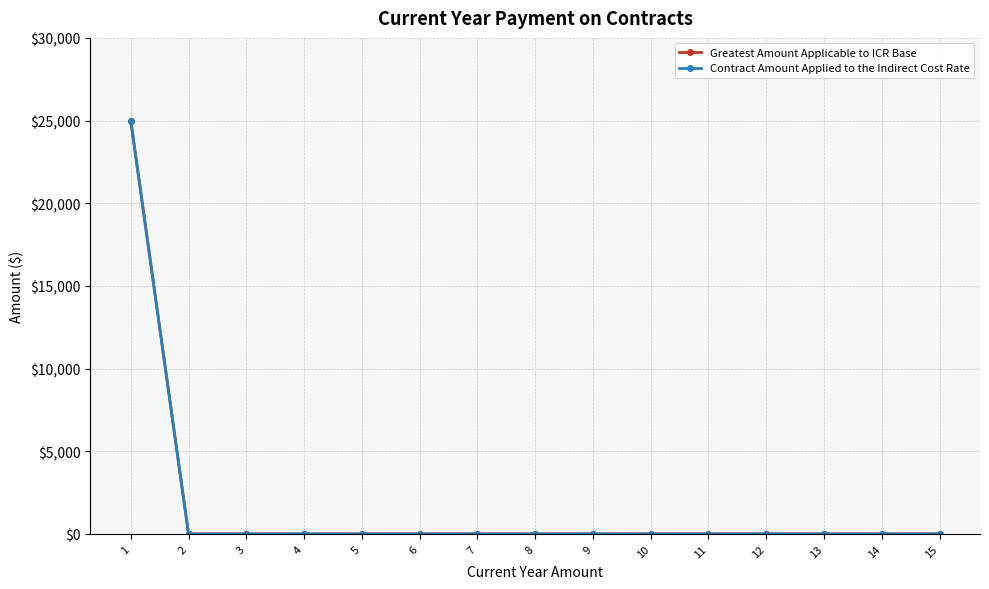

Reading left to right, transcribe all the data shown in this chart.

Greatest Amount Applicable to ICR Base: 1=25000	2=0	3=0	4=0	5=0	6=0	7=0	8=0	9=0	10=0	11=0	12=0	13=0	14=0	15=0
Contract Amount Applied to the Indirect Cost Rate: 1=25000	2=0	3=0	4=0	5=0	6=0	7=0	8=0	9=0	10=0	11=0	12=0	13=0	14=0	15=0